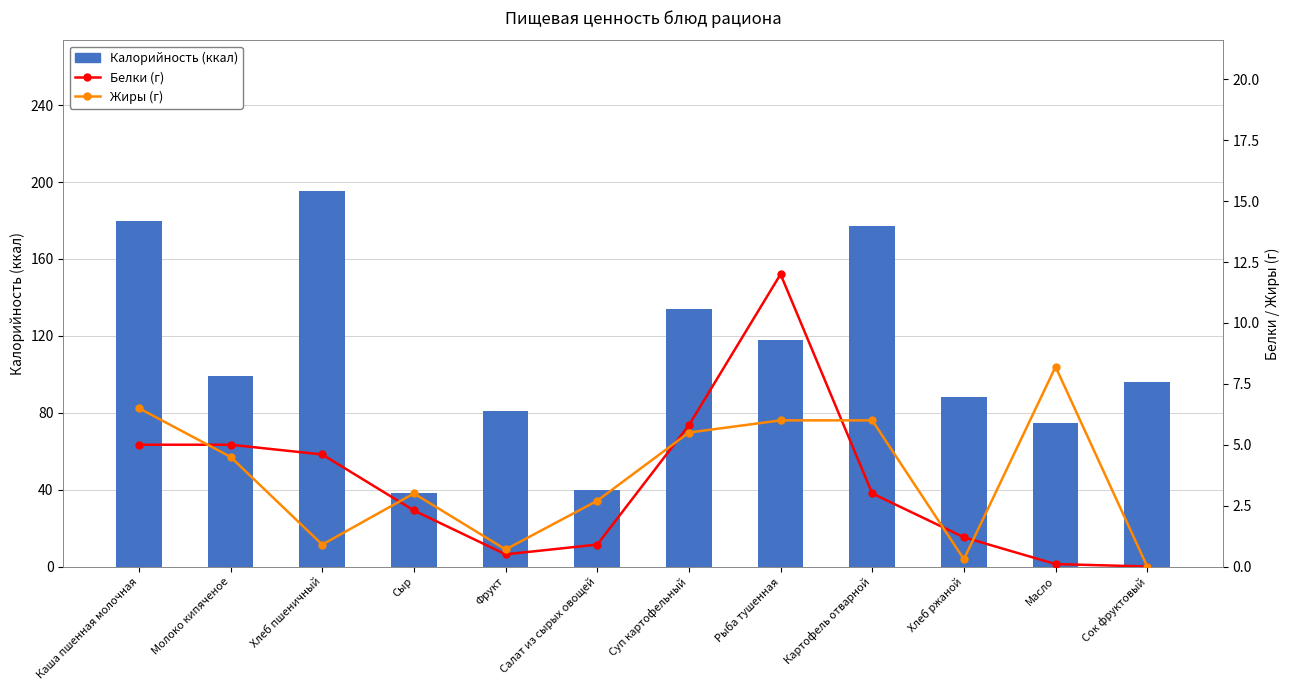

What is the difference between the Белки (г) values at Сок фруктовый and Рыба тушенная?

12.0